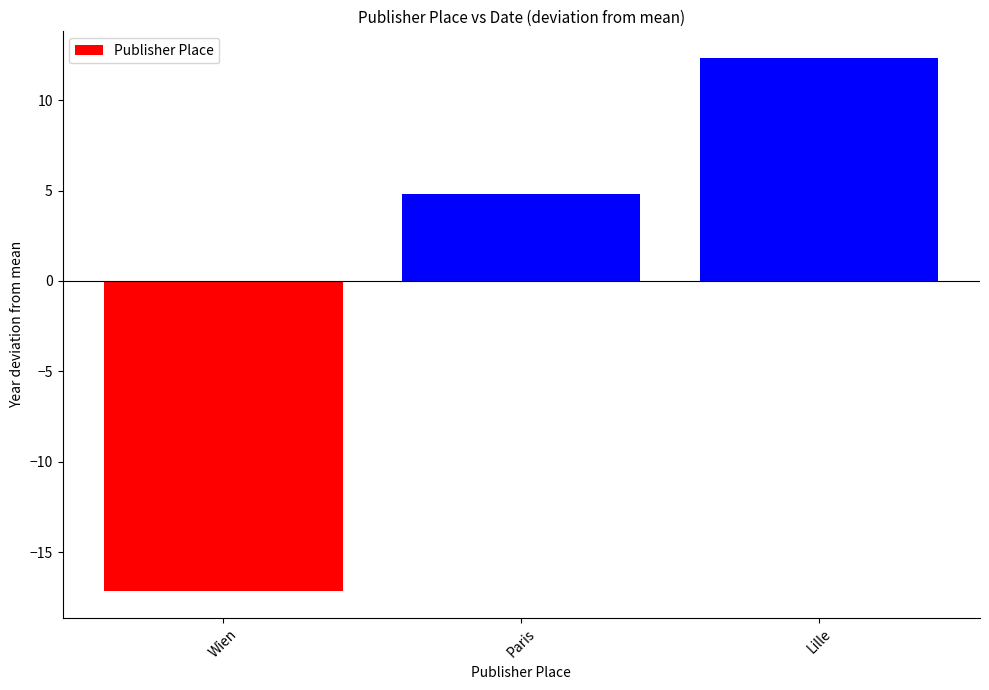

At which category does the chart reach its minimum across all series?

Wien